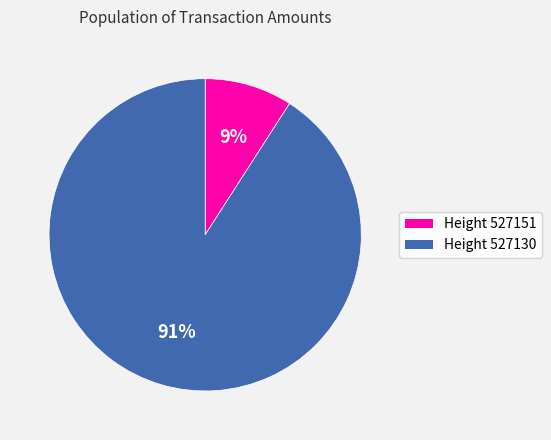

To the nearest percent, what is the difference between the largest and smallest slice percentages?

82%